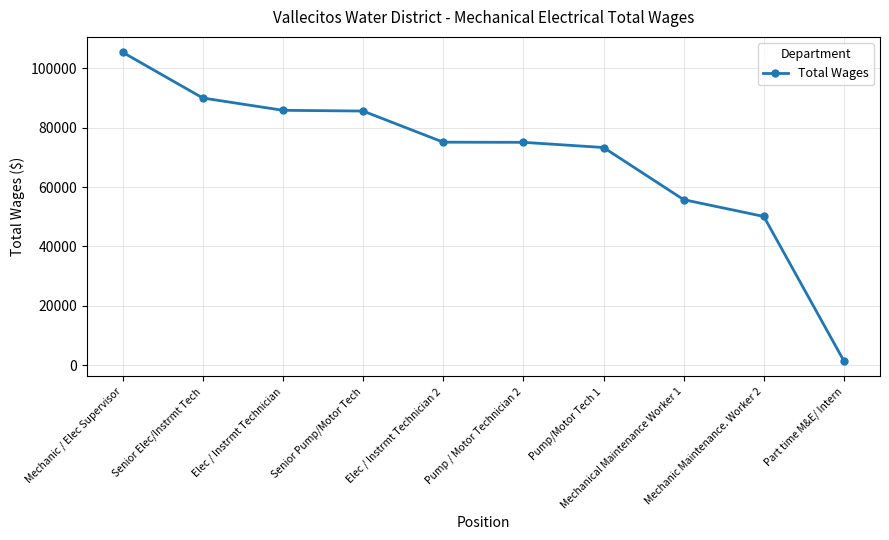

Which has a higher value, Part time M&E/ Intern or Mechanical Maintenance Worker 1?

Mechanical Maintenance Worker 1